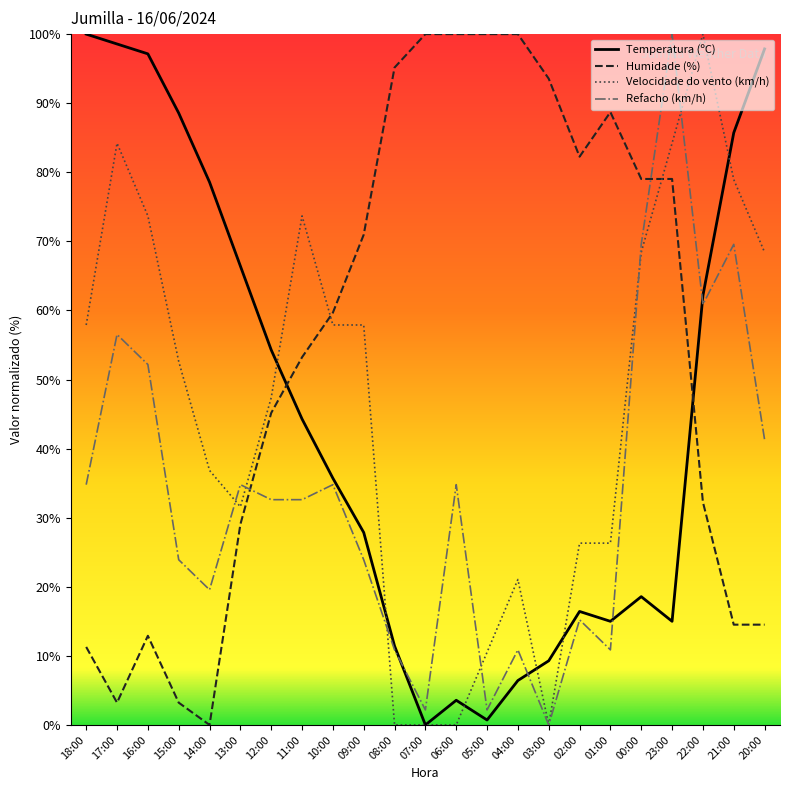

How many categories are shown in the chart?

23